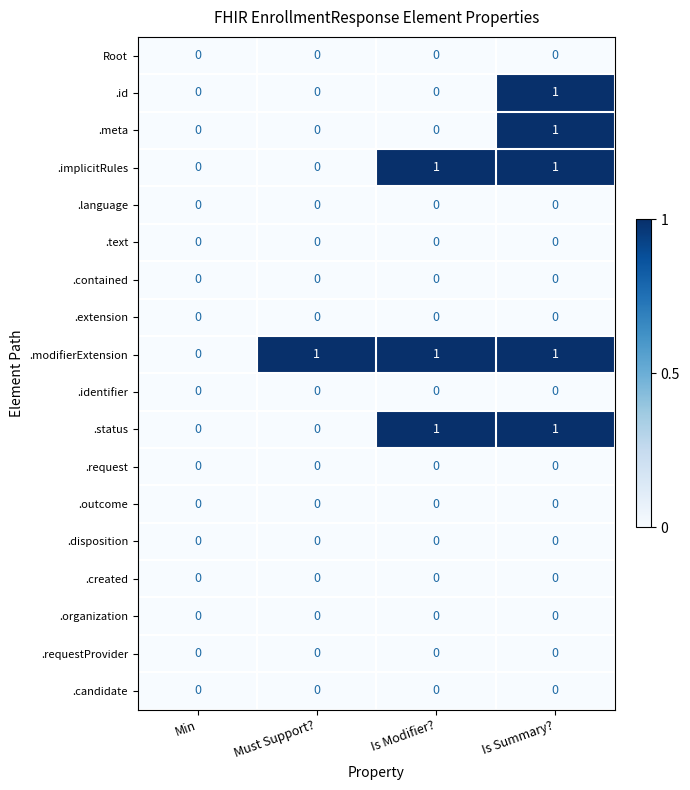

Which series has the largest total across all categories?

.modifierExtension